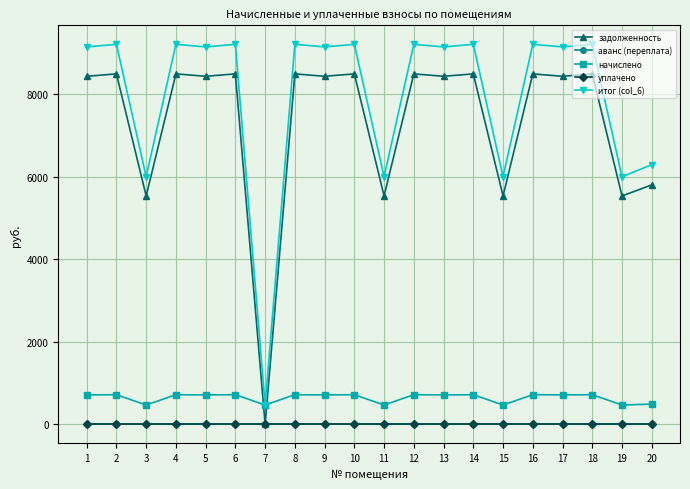

Rank the categories by начислено value from highest to lowest.

2, 4, 6, 8, 10, 12, 14, 16, 18, 1, 5, 9, 13, 17, 20, 3, 7, 11, 15, 19